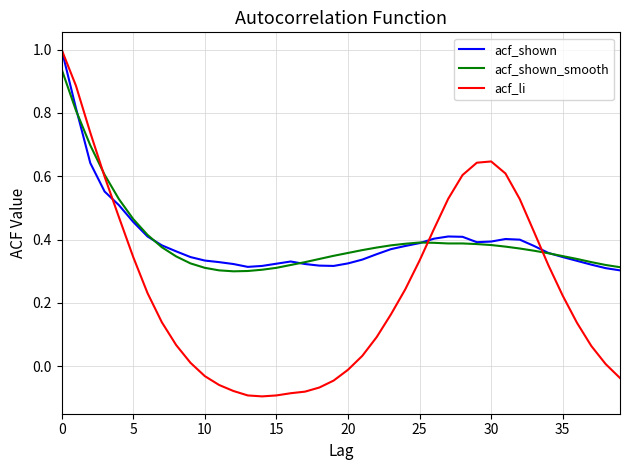

What is the highest value of the acf_li series?

1.0